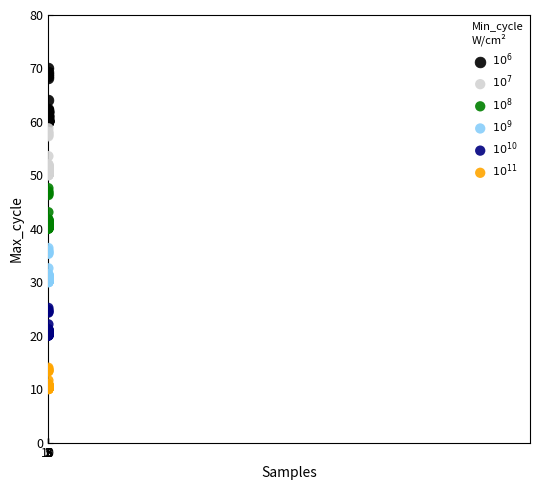

What is the X range (max minus min) for the scatter plot?

8.0